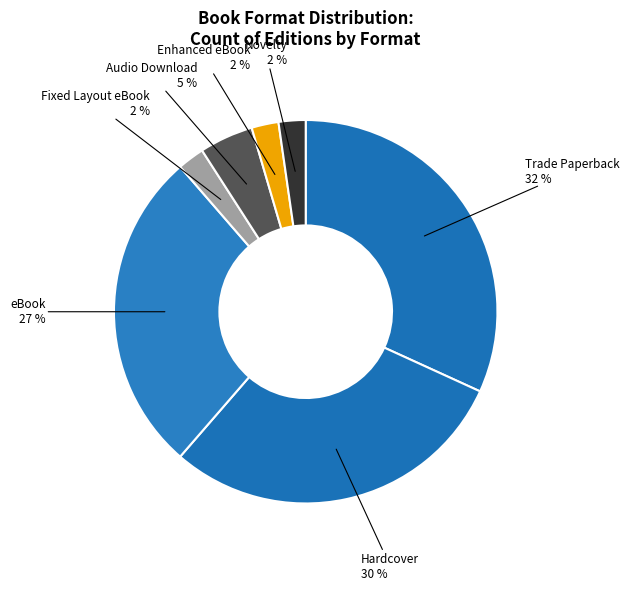

Which category has the biggest portion of the pie?

Trade Paperback